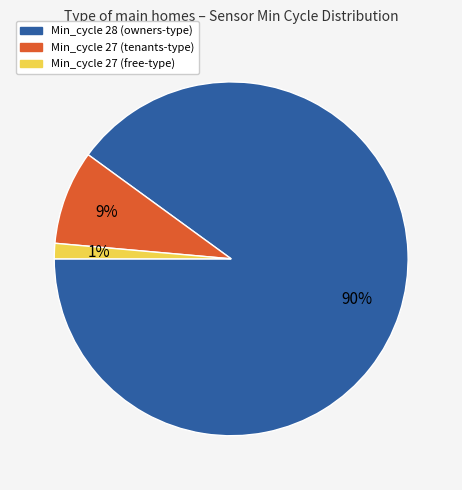

Does any single category account for the majority?

Yes